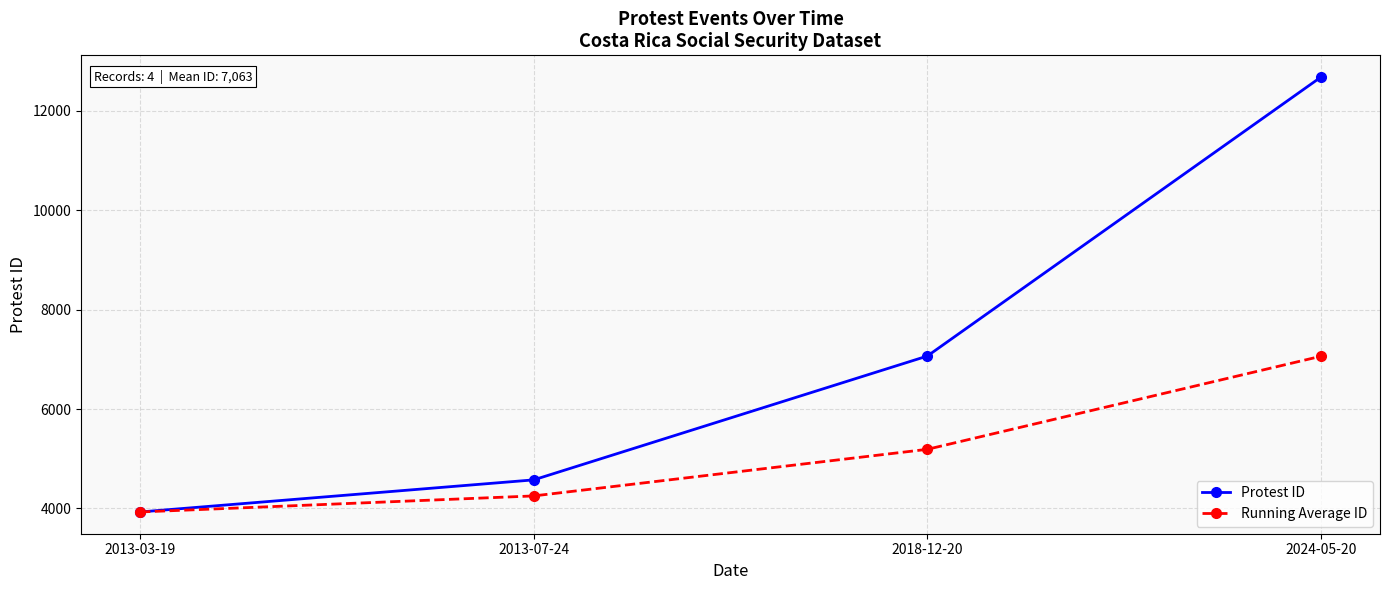

Is it true that Protest ID equals 4575 at 2013-07-24?

True